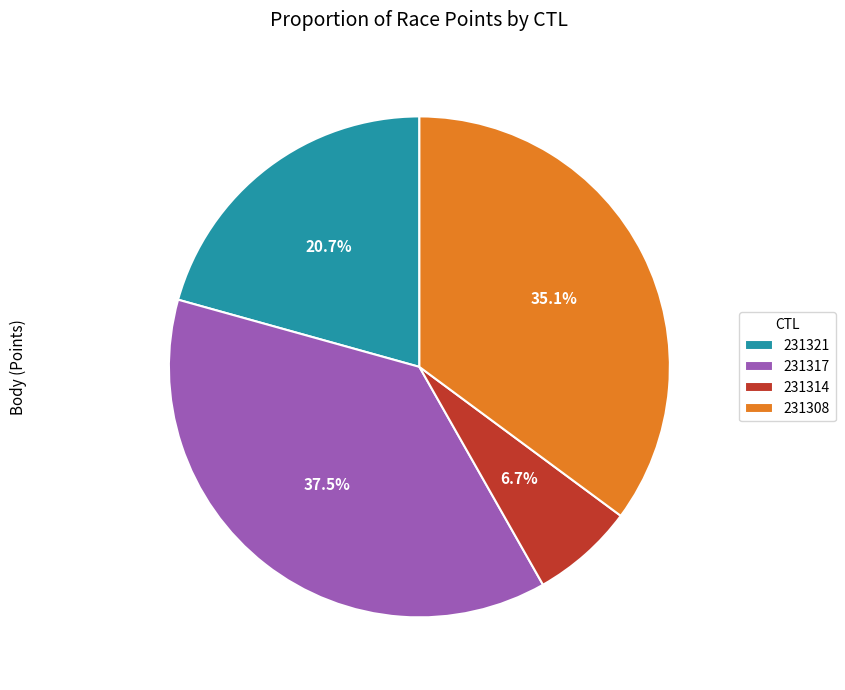

Combined, what portion of the pie is 231308 and 231314?

41.8%